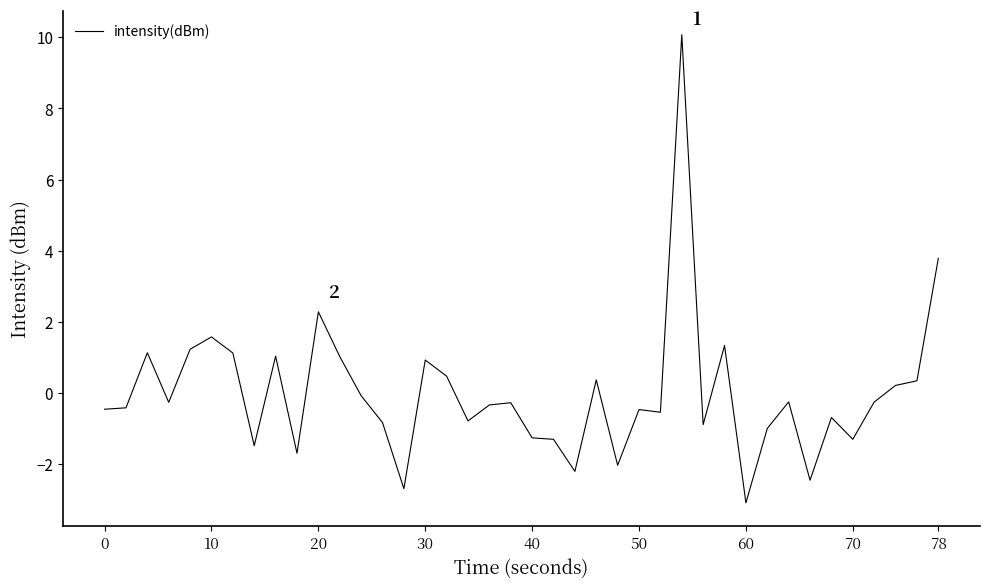

What is the difference between the second highest and minimum values?

6.9